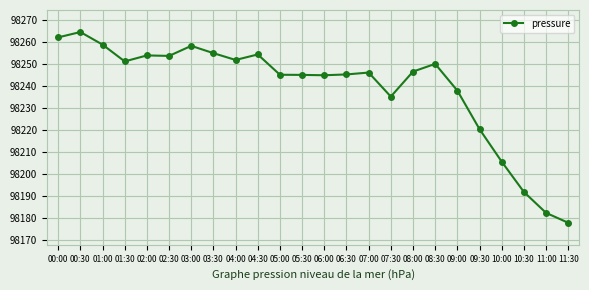

What is the sum of all values?

2357739.8